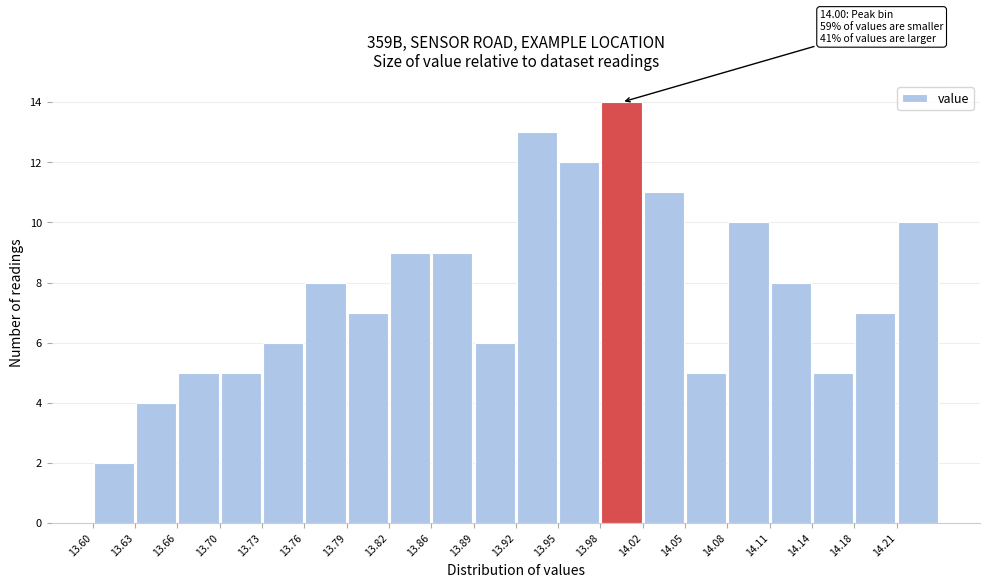

Over which range of the x-axis is the bar tallest?

13.984 to 14.016